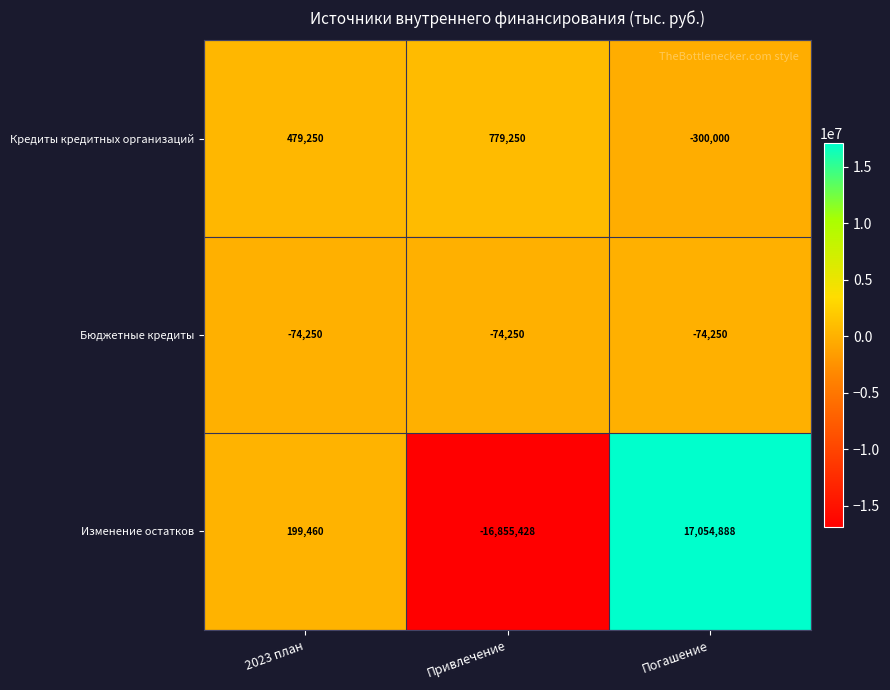

What is the sum of all Бюджетные кредиты values?

-222750